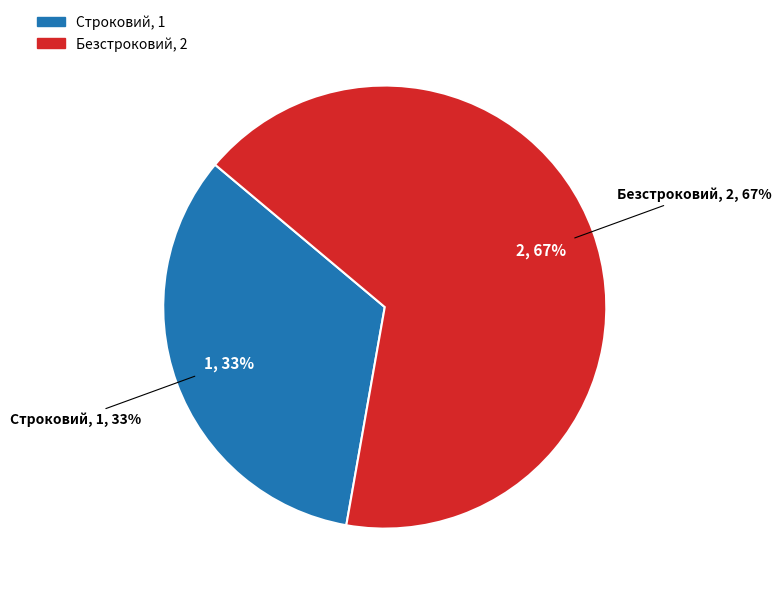

The Безстроковий slice represents 67% of the pie. True or false?

True